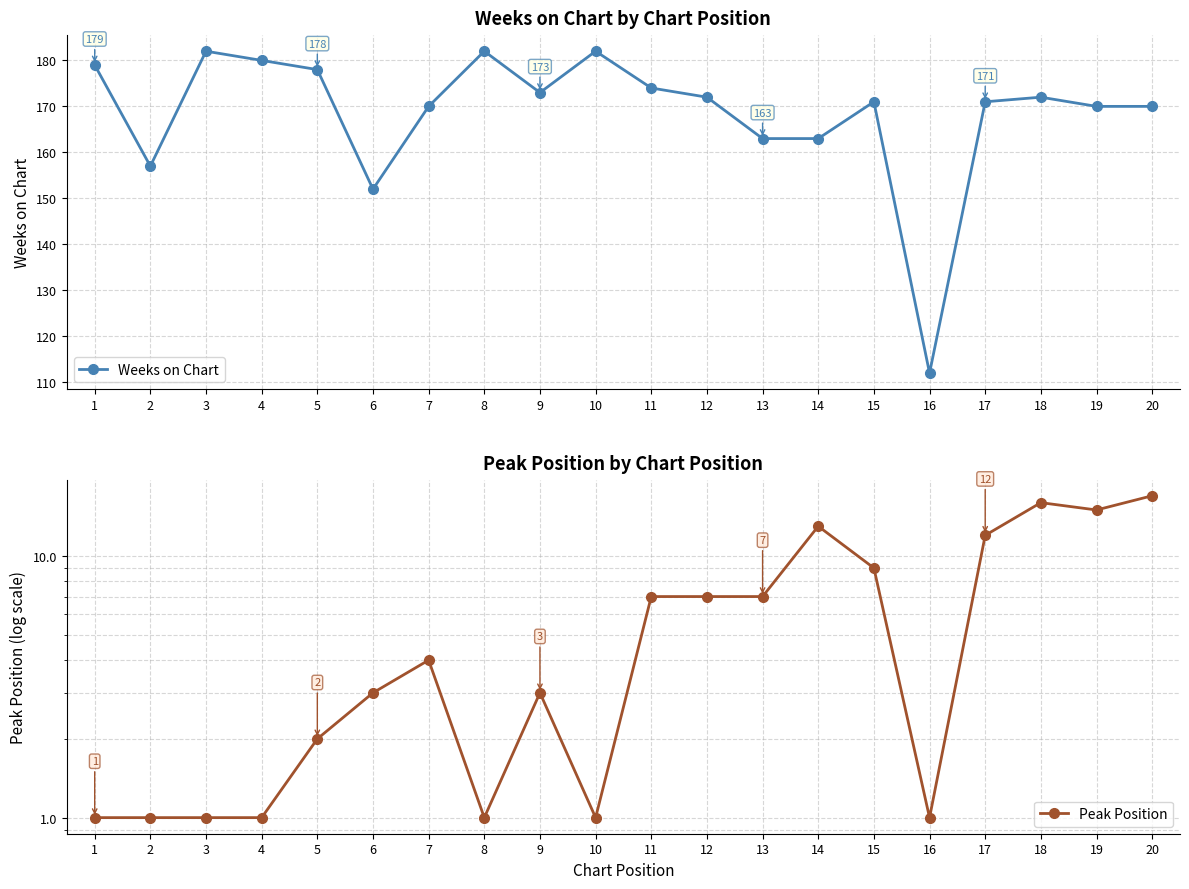

What is the value of the Peak Position point at the 16th from the left?

1